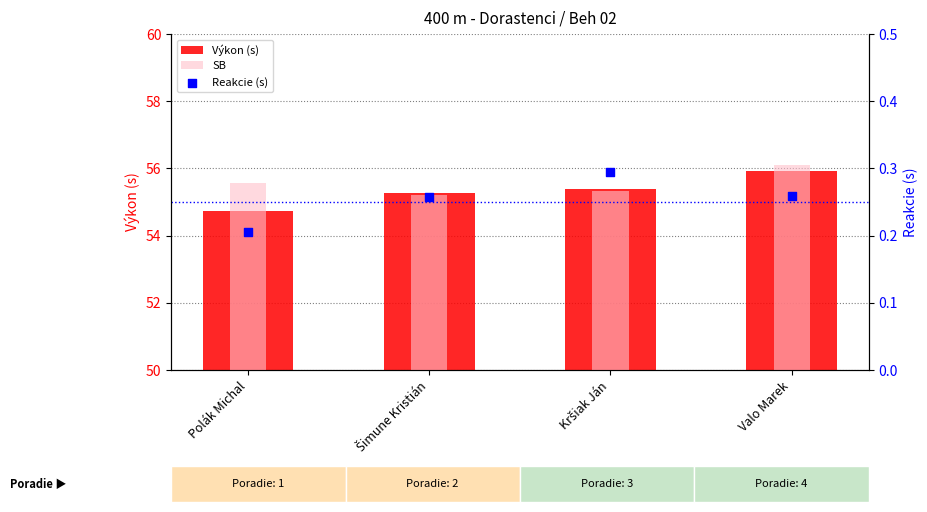

Which series has the widest spread of Y values?

Výkon (s)